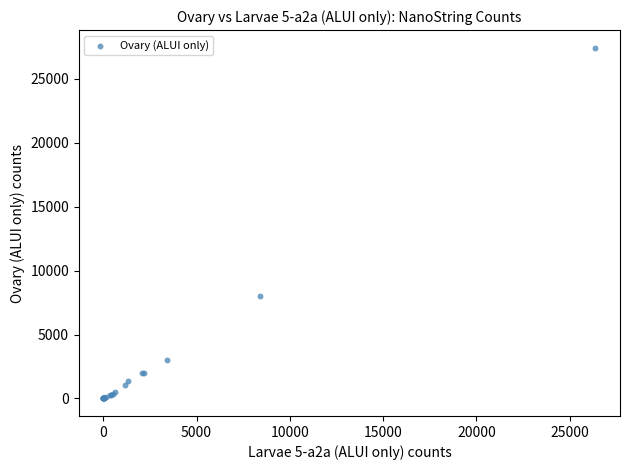

What Y value in the scatter plot is closest to 13718?

8008